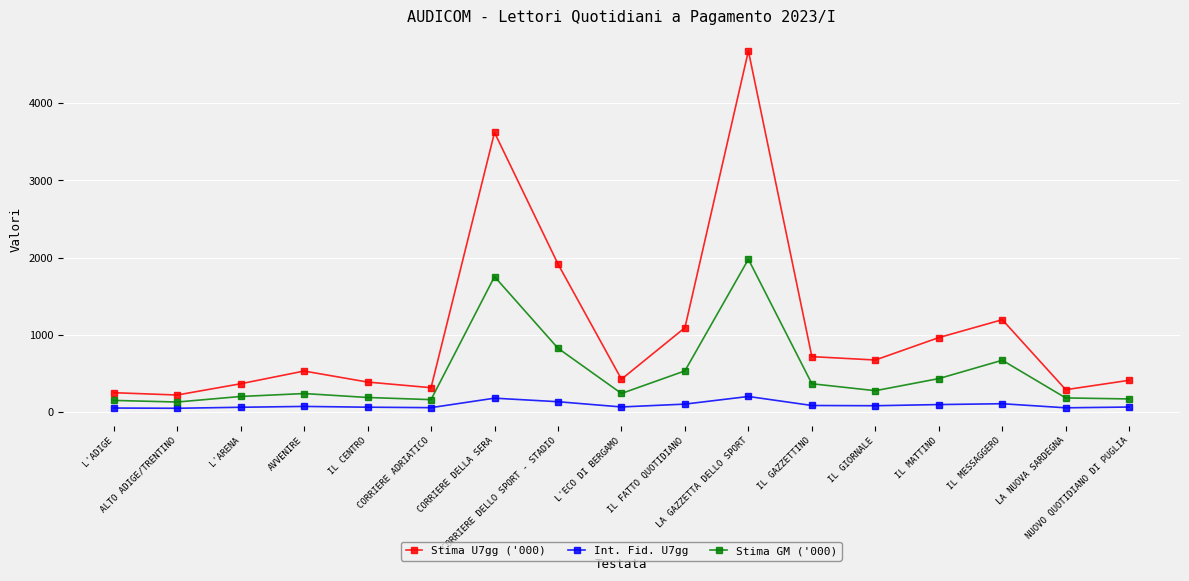

At which category is the sum across all series the highest?

LA GAZZETTA DELLO SPORT